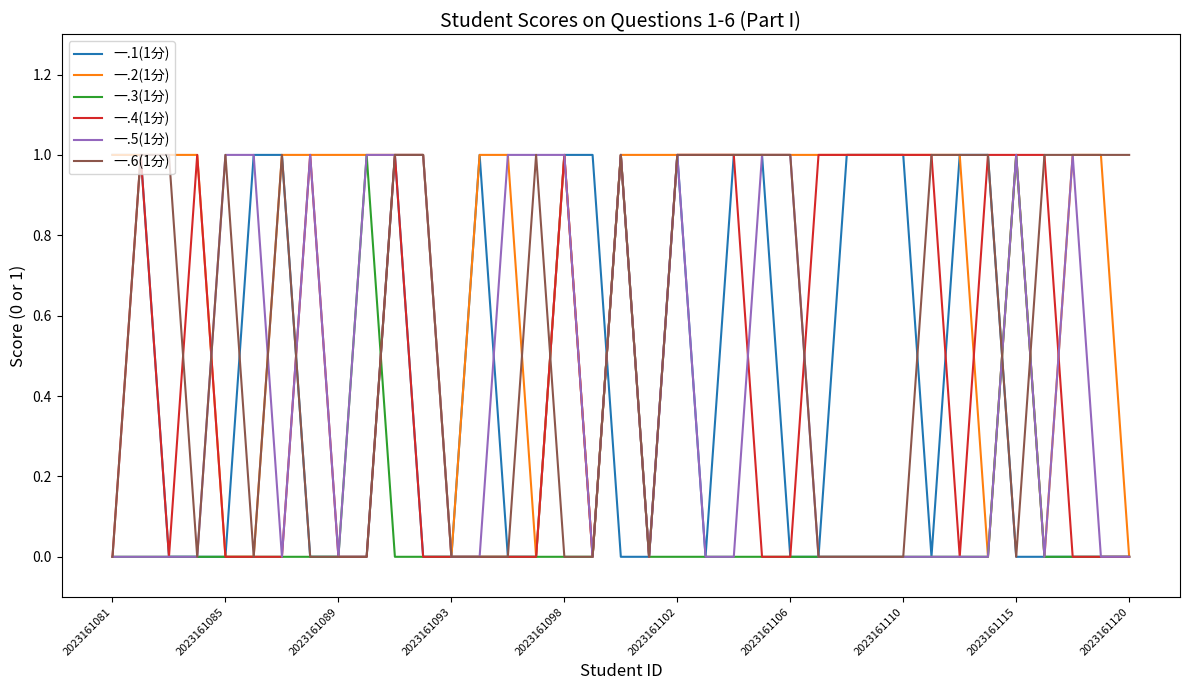

Which series has the largest total across all categories?

一.2(1分)